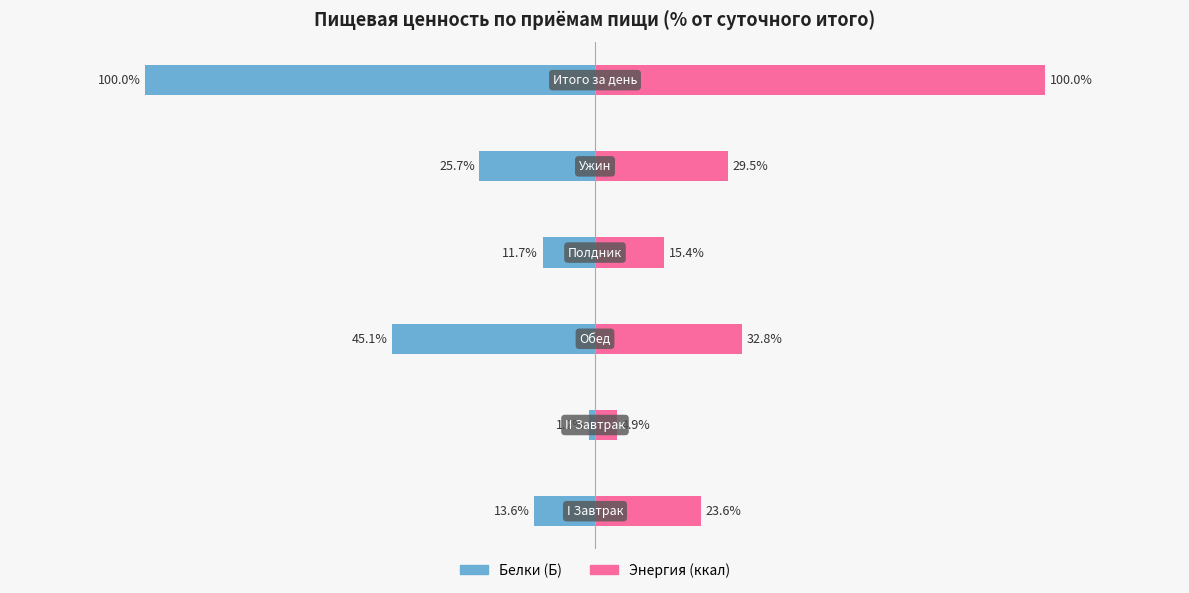

What is the difference between the Энергия (ккал) values at 50 and −100?

24.6